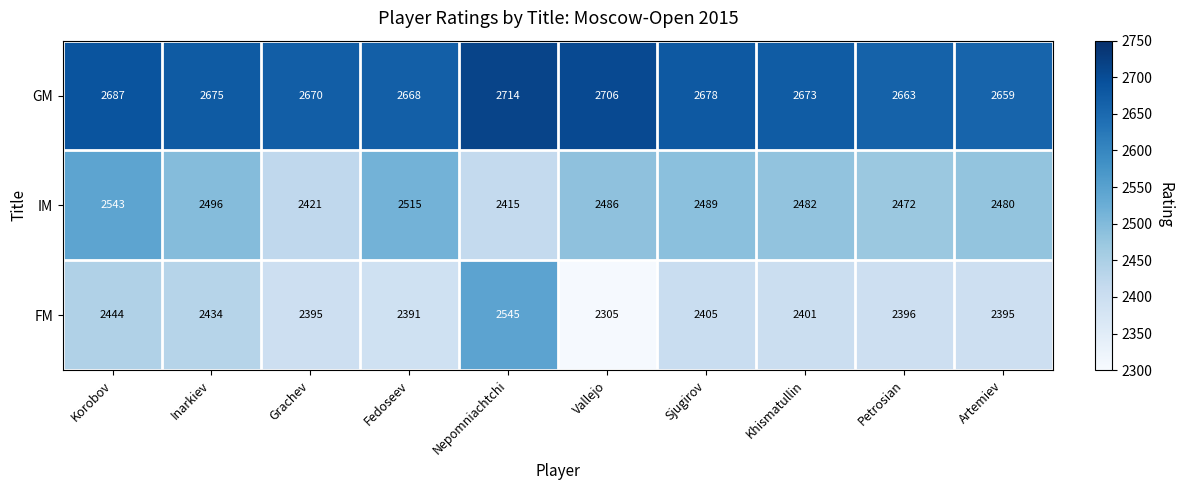

Which series has the largest total across all categories?

GM